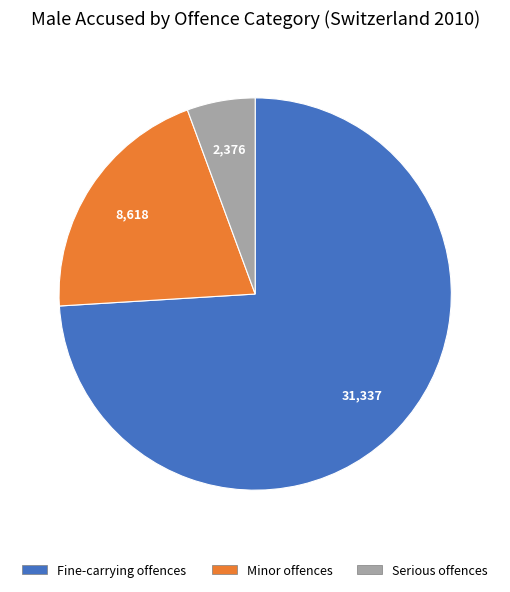

Which has a higher value, Fine-carrying offences or Minor offences?

Fine-carrying offences